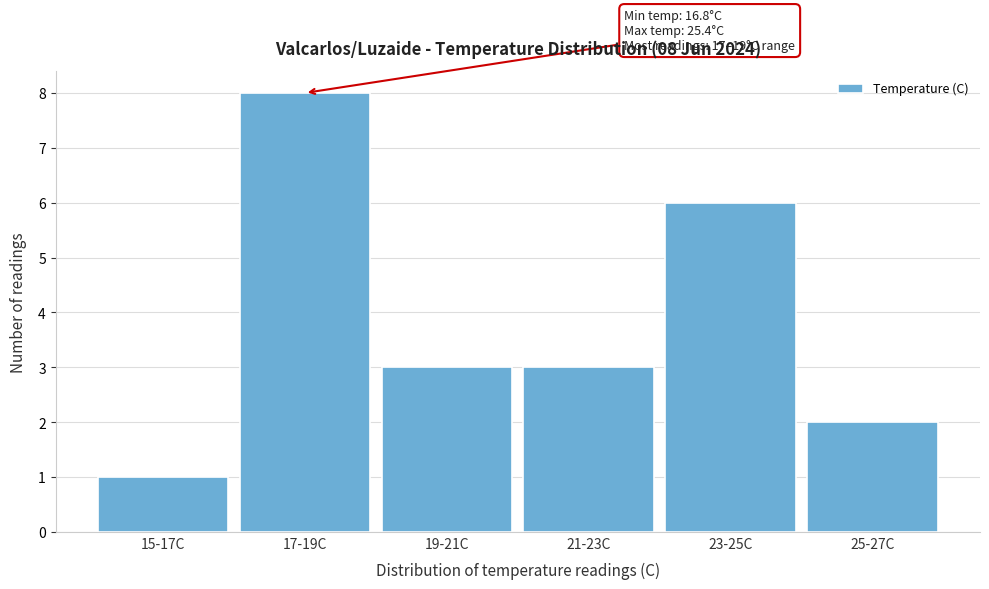

Reading left to right, transcribe all the data shown in this chart.

1	8	3	3	6	2